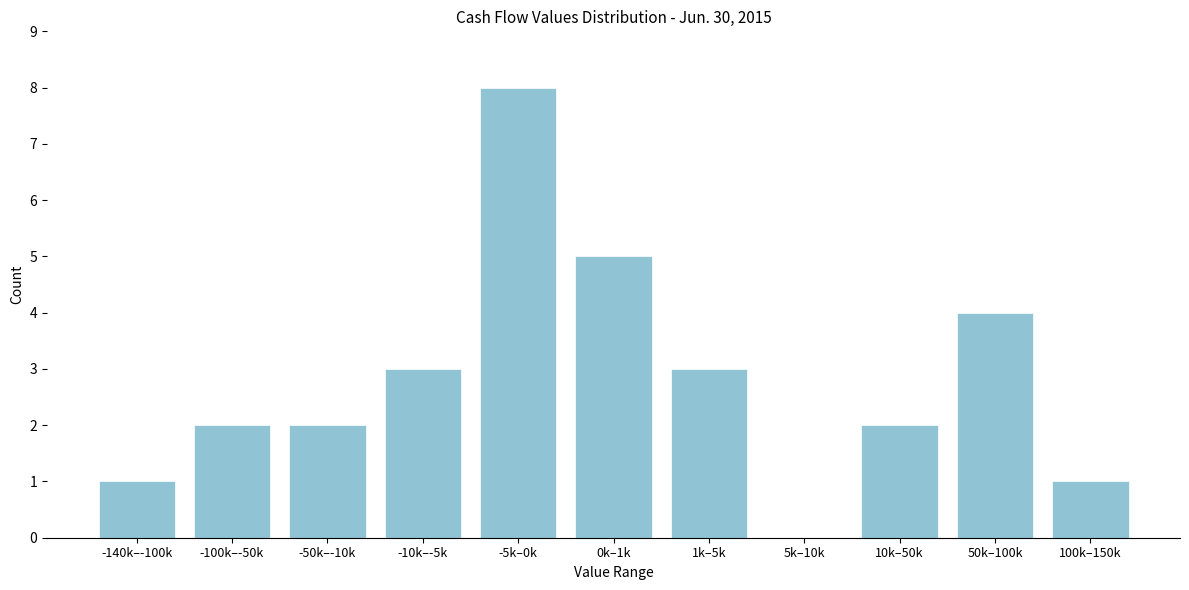

Reading left to right, list all the values displayed in this chart.

-140k–-100k=1	-100k–-50k=2	-50k–-10k=2	-10k–-5k=3	-5k–0k=8	0k–1k=5	1k–5k=3	5k–10k=0	10k–50k=2	50k–100k=4	100k–150k=1